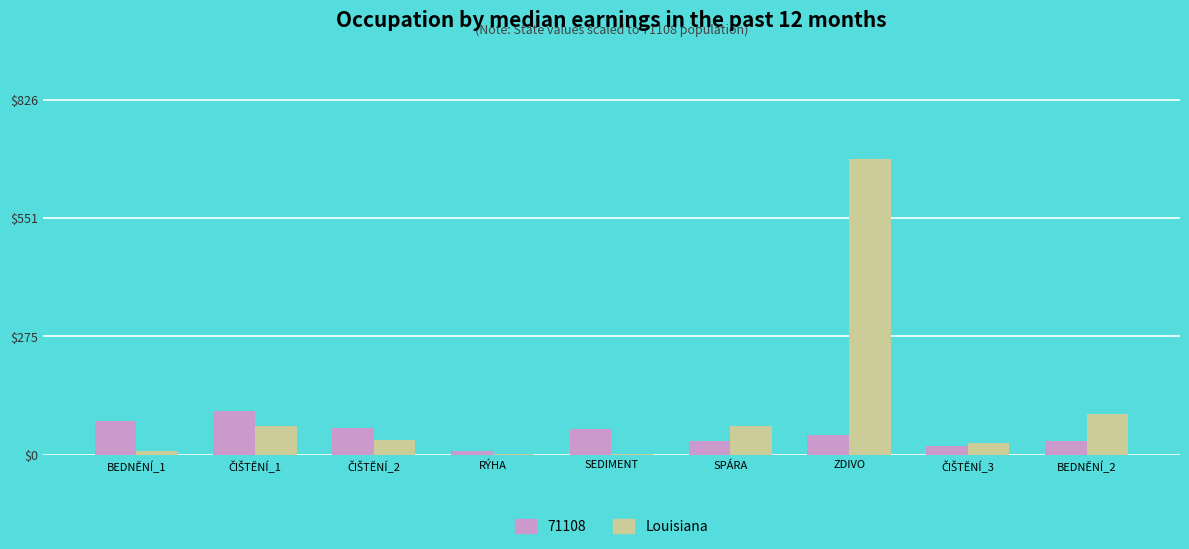

At which category is the sum across all series the highest?

ZDIVO